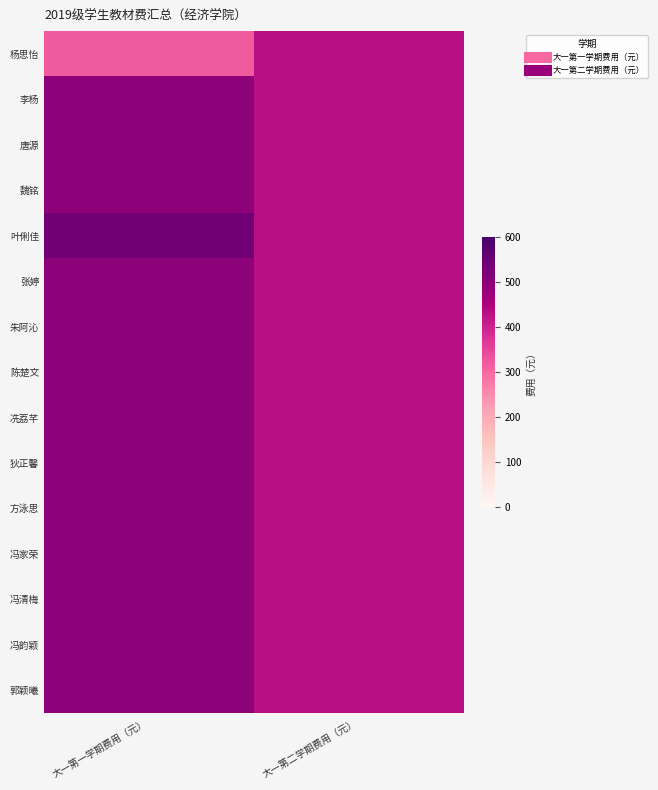

At how many categories does at least one series exceed 355?

2